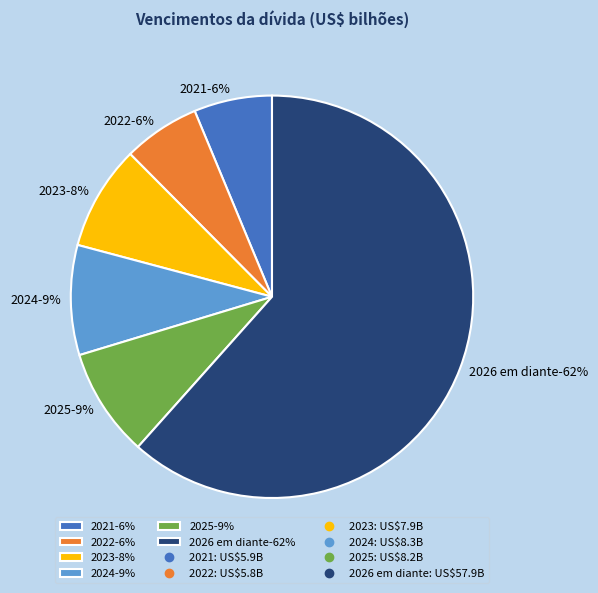

Which slice is the largest?

2026 em diante